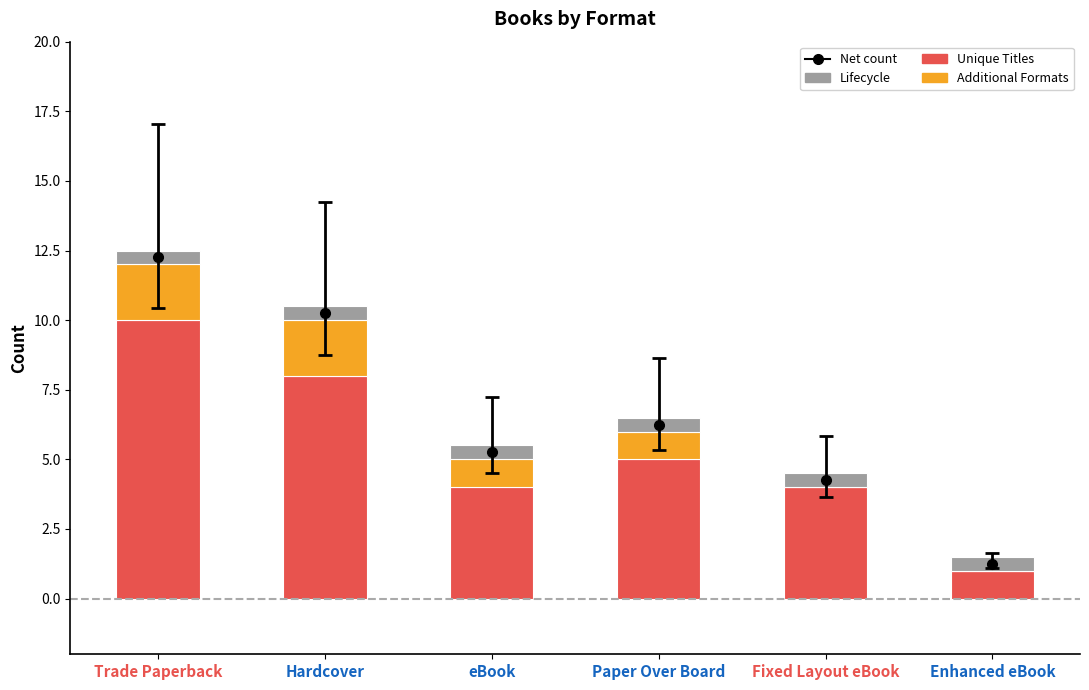

Rank the series at Hardcover from highest to lowest value.

Unique Titles, Additional Formats, Lifecycle